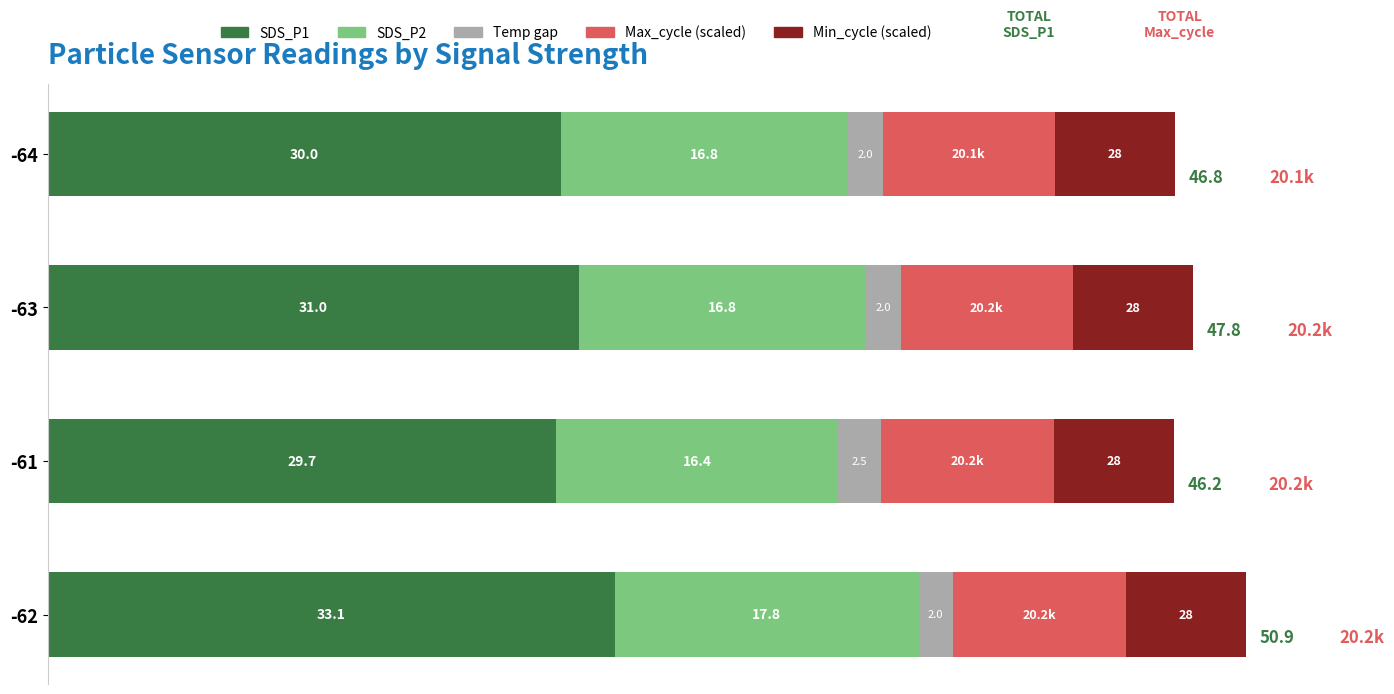

What is the lowest value of the SDS_P1 series?

29.7